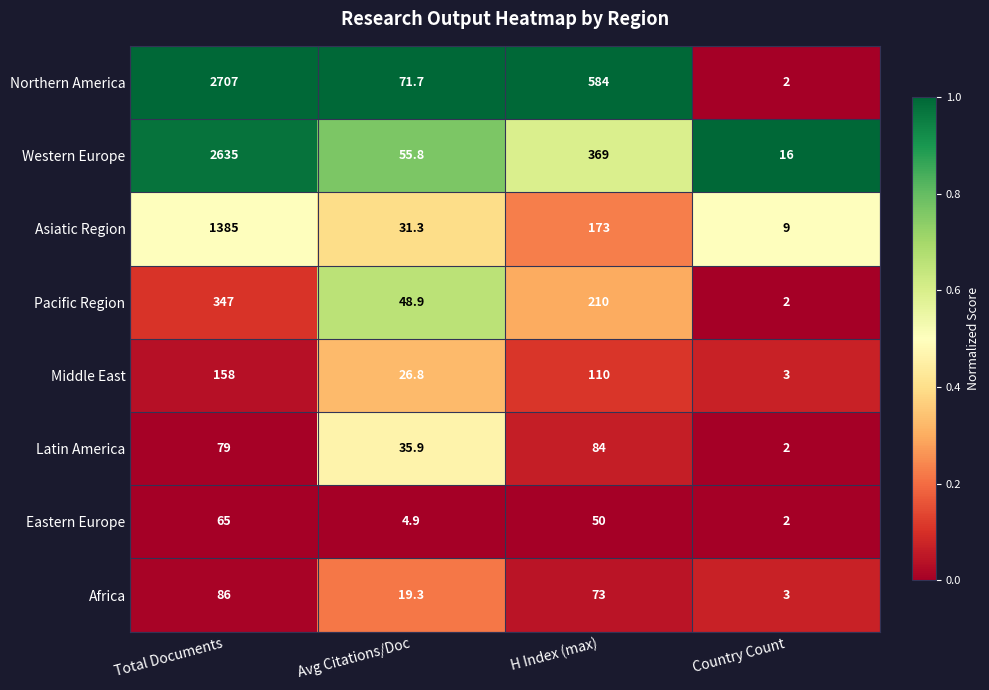

Which series has the widest spread of values?

Northern America